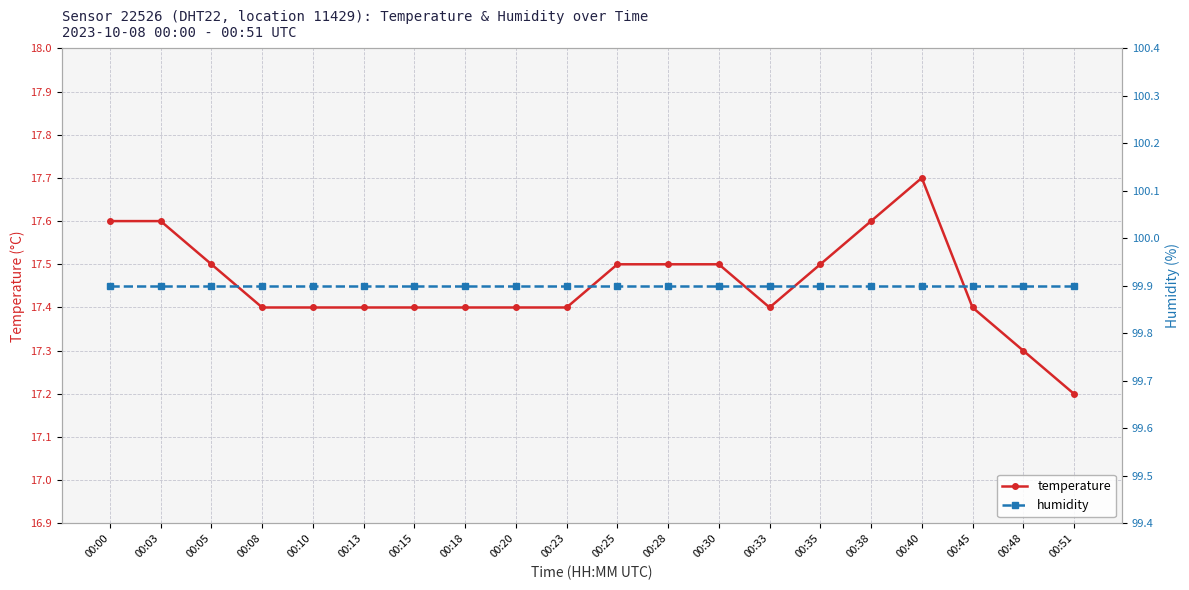

What is the difference between the temperature values at 00:25 and 00:51?

0.3